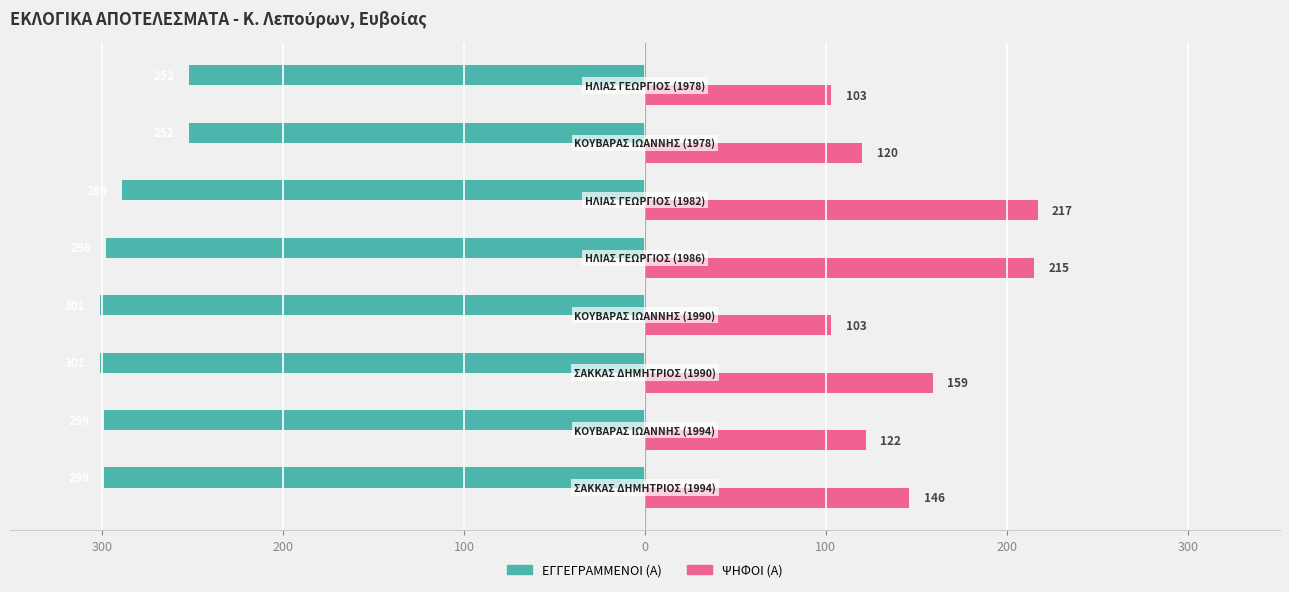

What is the value of the ΨΗΦΟΙ (Α) bar at the 8th from the left?

103